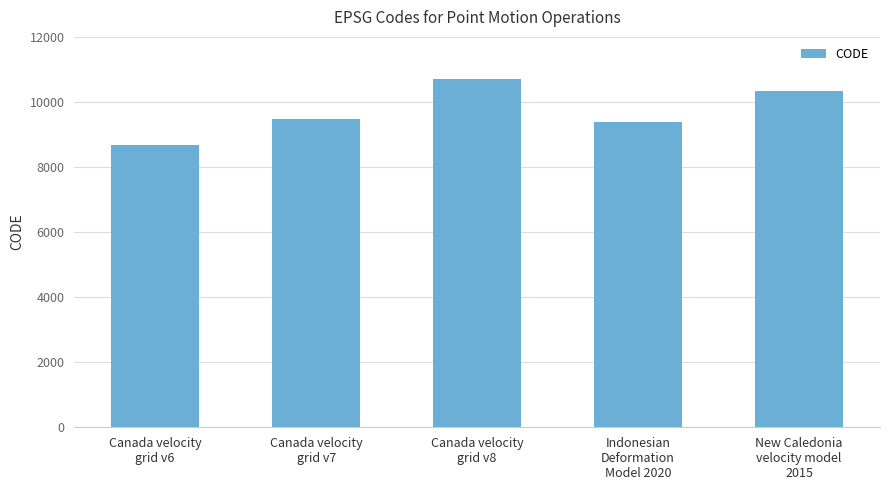

What is the label of the 1st bar from the right?

New Caledonia
velocity model
2015